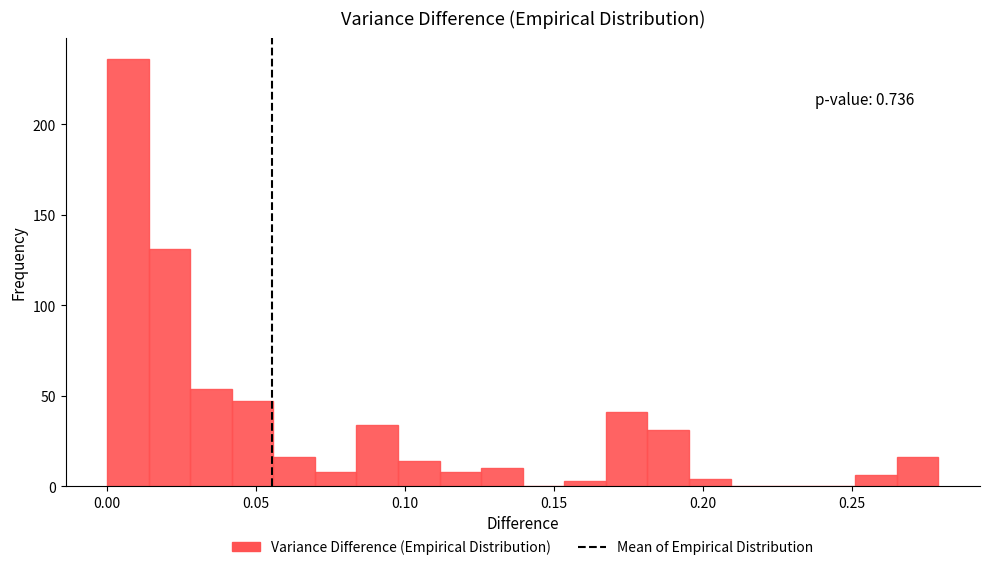

Read against the x-axis, roughly where is the centre of the tallest bar?

0.005